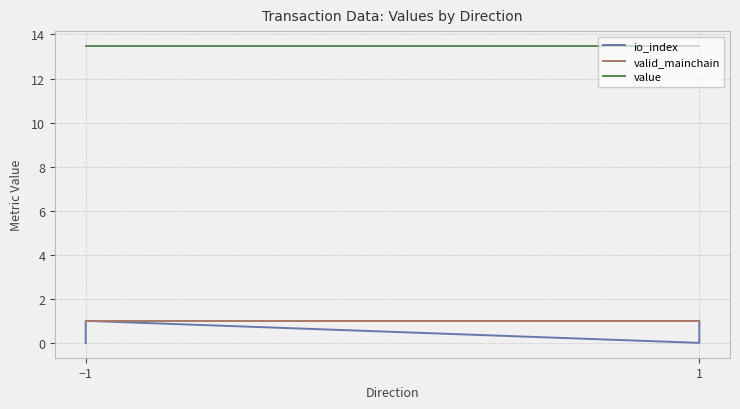

What is the label of the 4th point from the right?

−1